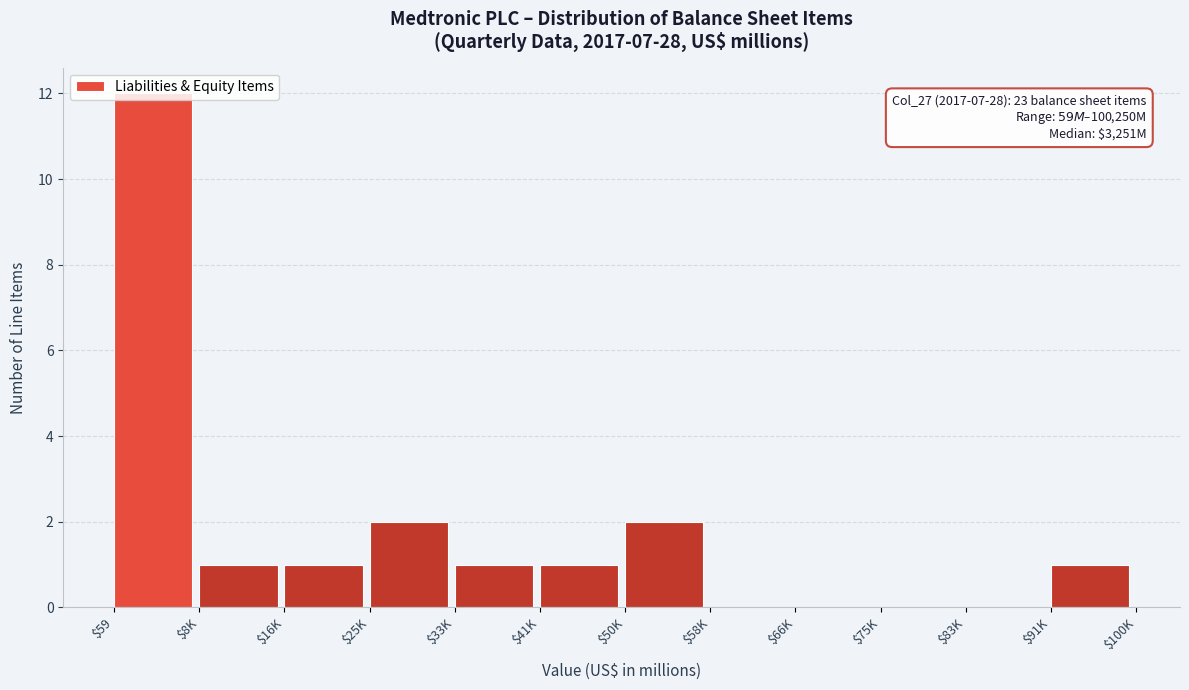

What is the greatest value displayed?

12